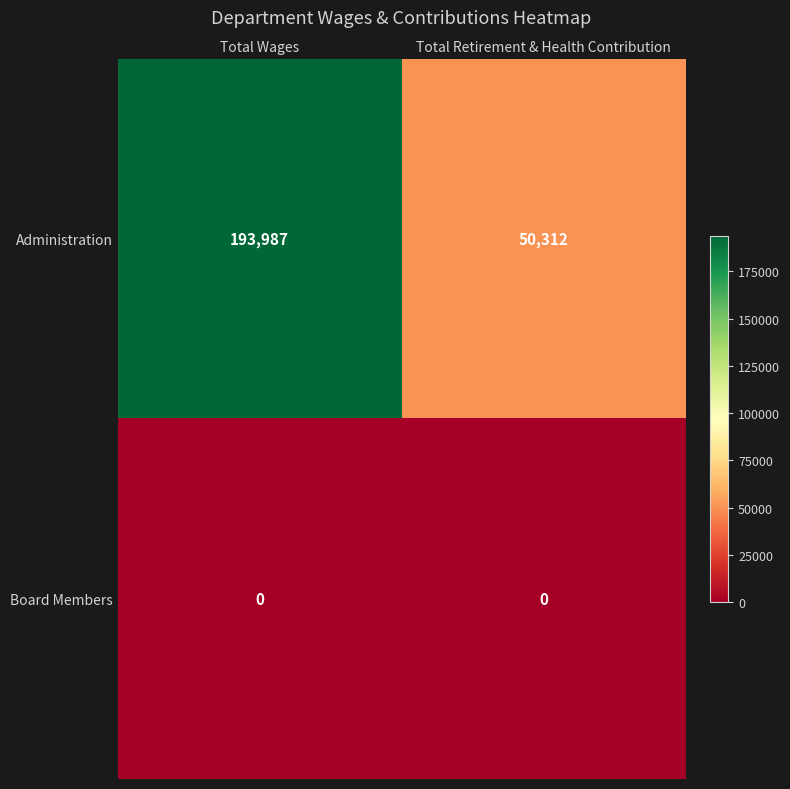

What is the sum of all Administration values?

244299